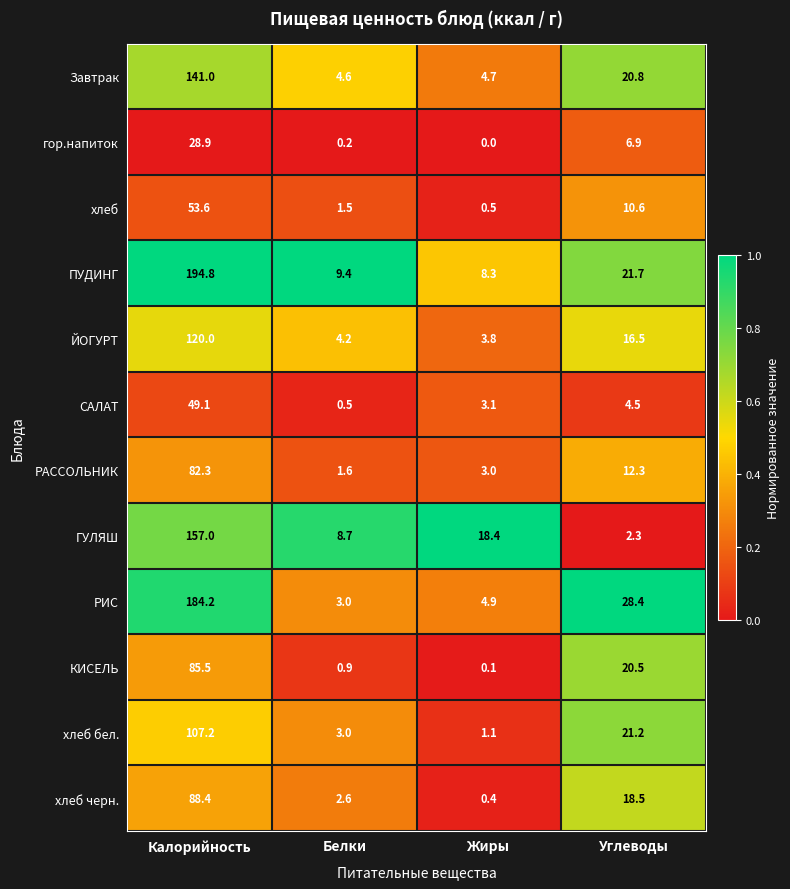

What is the approximate value of ЙОГУРТ at Калорийность?

120.0